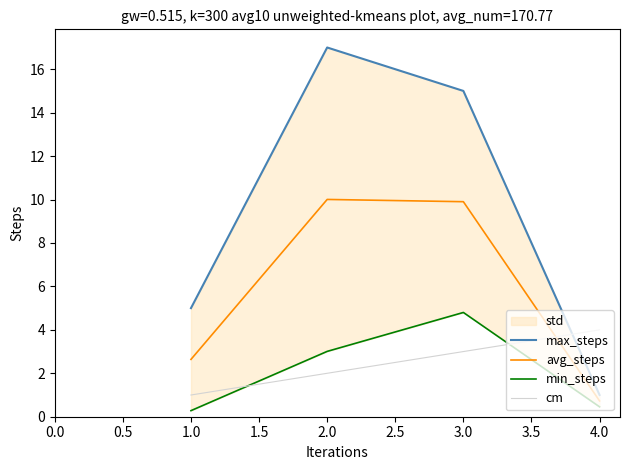

Is it true that avg_steps equals 2.6 at 2.0?

False